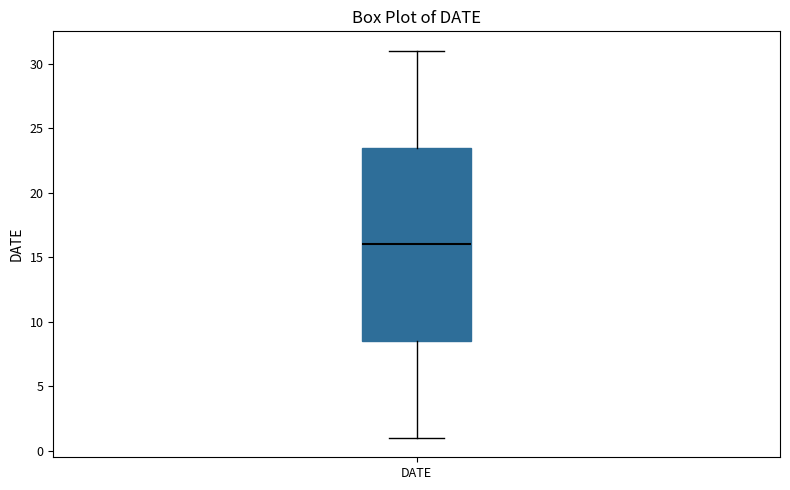

Read this box plot against the y-axis: the position of the median line, the range covered by the box, and the ends of both whiskers. The values are not printed on the chart, so give them approximately, as read against the axis.

median 16.0, box 8.5 to 23.5, whiskers 1.0 to 31.0